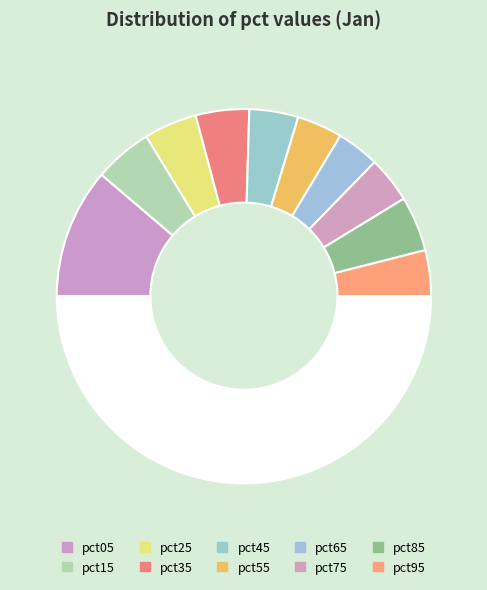

How many slices are in this pie chart?

11